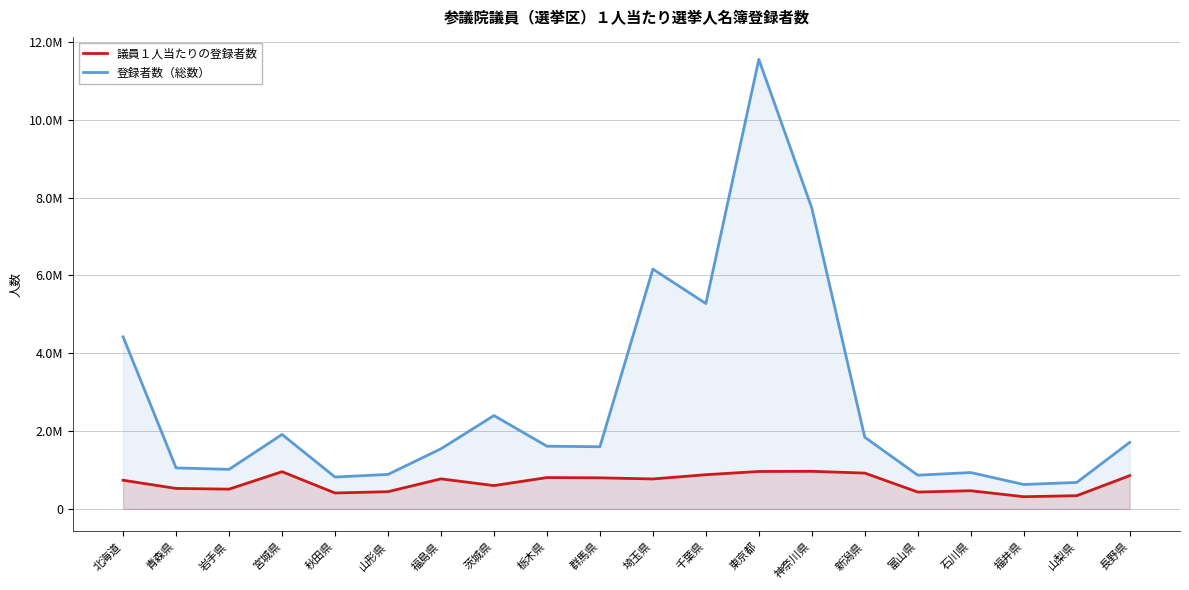

Reading right to left, extract all data points from this chart.

議員１人当たりの登録者数: 長野県=855465	山梨県=340269	福井県=314223	石川県=467796	富山県=433790	新潟県=921301	神奈川県=966612	東京都=962892	千葉県=879885	埼玉県=770563	群馬県=799221	栃木県=806213	茨城県=599972	福島県=772957	山形県=443610	秋田県=409737	宮城県=956887	岩手県=508858	青森県=527037	北海道=737338
登録者数（総数）: 長野県=1710930	山梨県=680538	福井県=628446	石川県=935591	富山県=867580	新潟県=1842601	神奈川県=7732893	東京都=11554700	千葉県=5279312	埼玉県=6164504	群馬県=1598441	栃木県=1612425	茨城県=2399889	福島県=1545913	山形県=887219	秋田県=819474	宮城県=1913773	岩手県=1017716	青森県=1054074	北海道=4424026